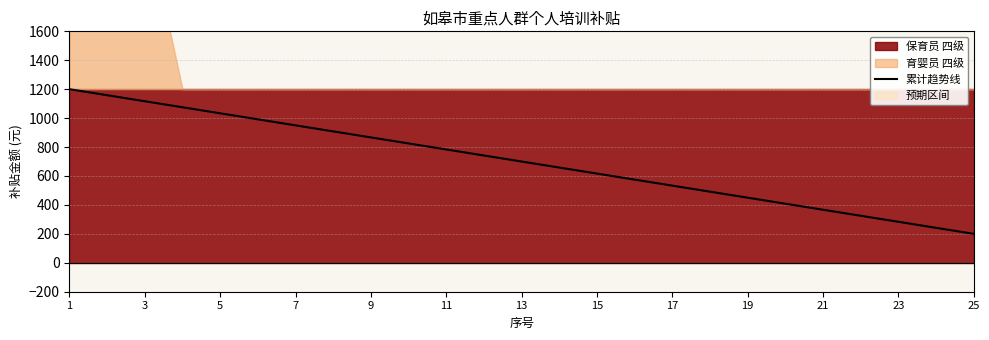

The value of 累计趋势线 at 23 is 187.0. True or false?

False